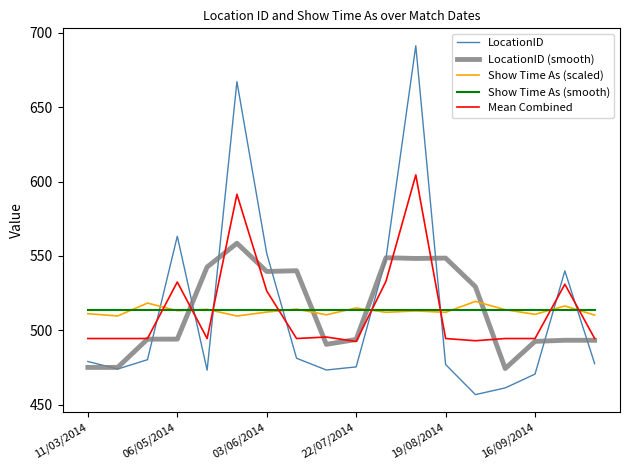

True or false: Mean Combined and Show Time As (smooth) intersect in this chart.

True